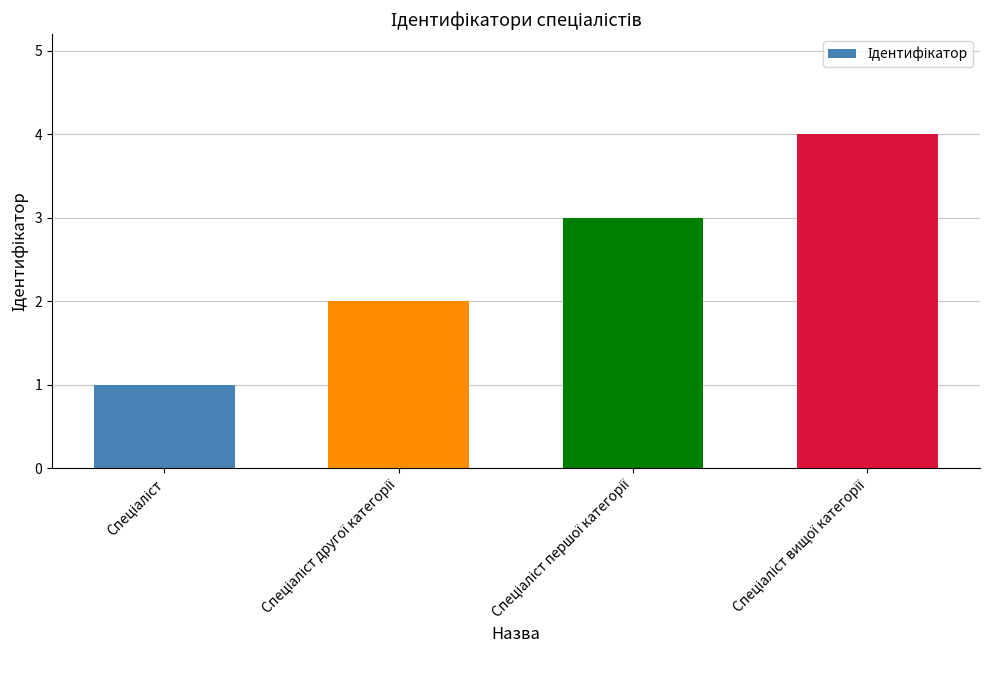

What is the greatest value displayed?

4